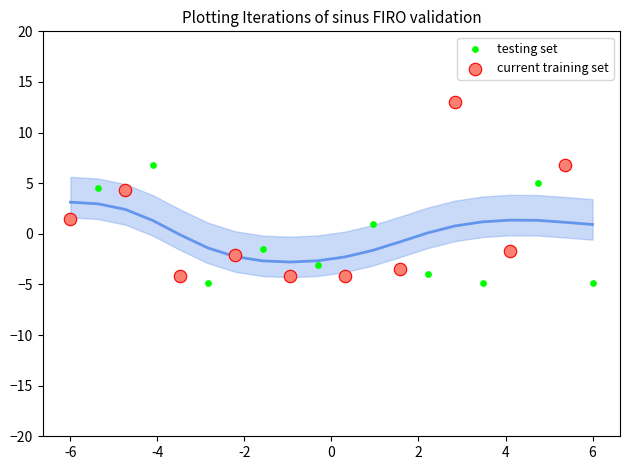

Which series reaches the maximum Y coordinate?

current training set